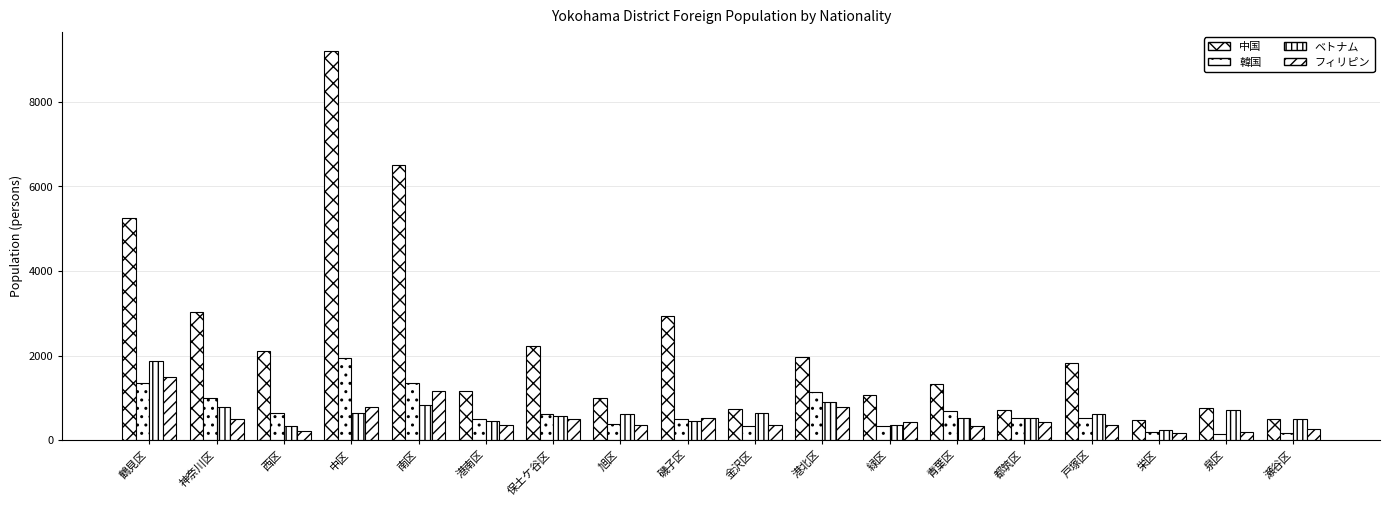

What is the difference between the second highest and second lowest values in the 韓国 series?

1200